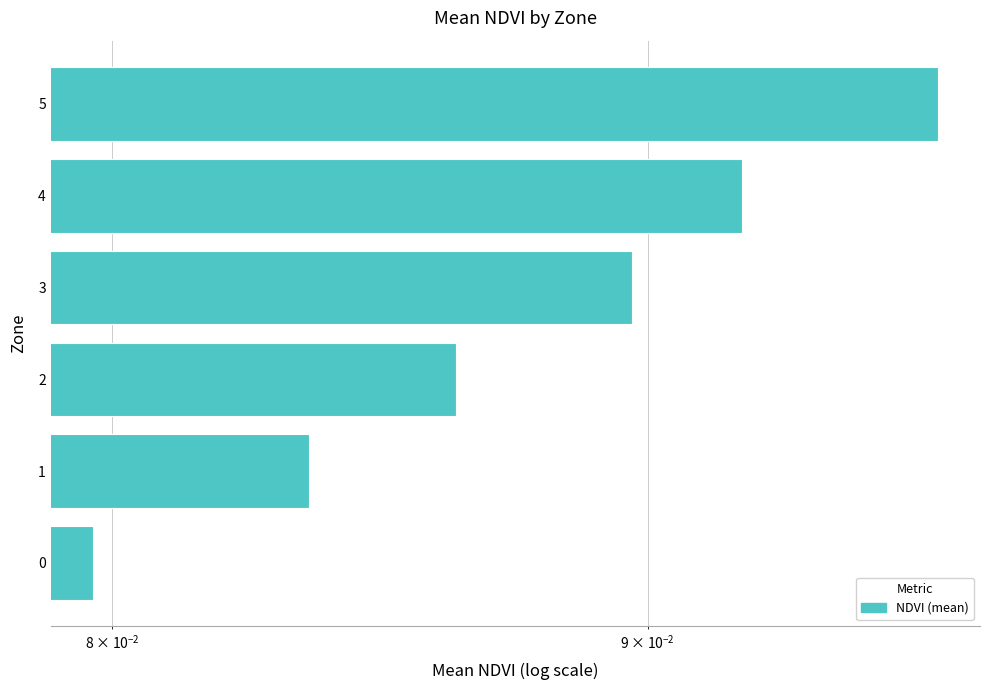

True or false: the data shows 0.0 at 4.

False